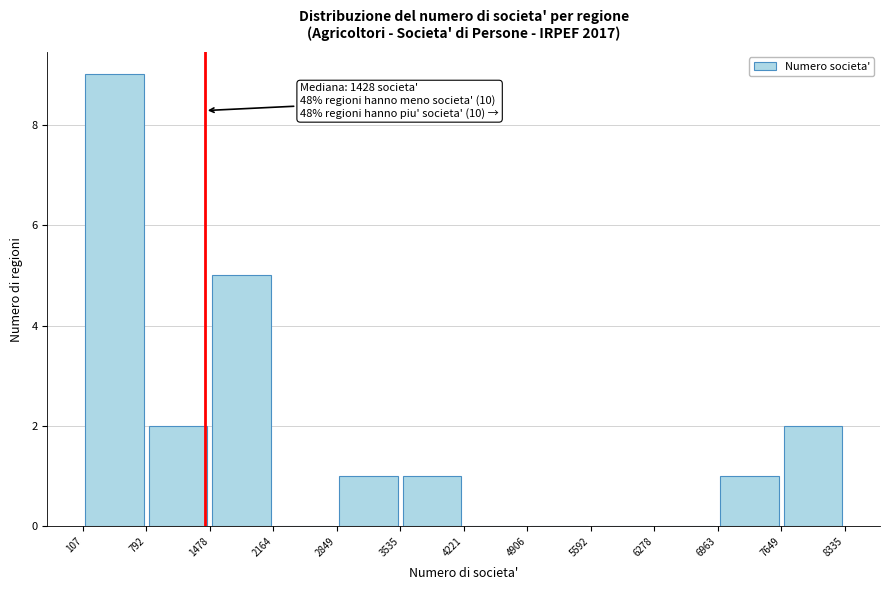

Which range on the x-axis has the tallest bar?

107 to 792